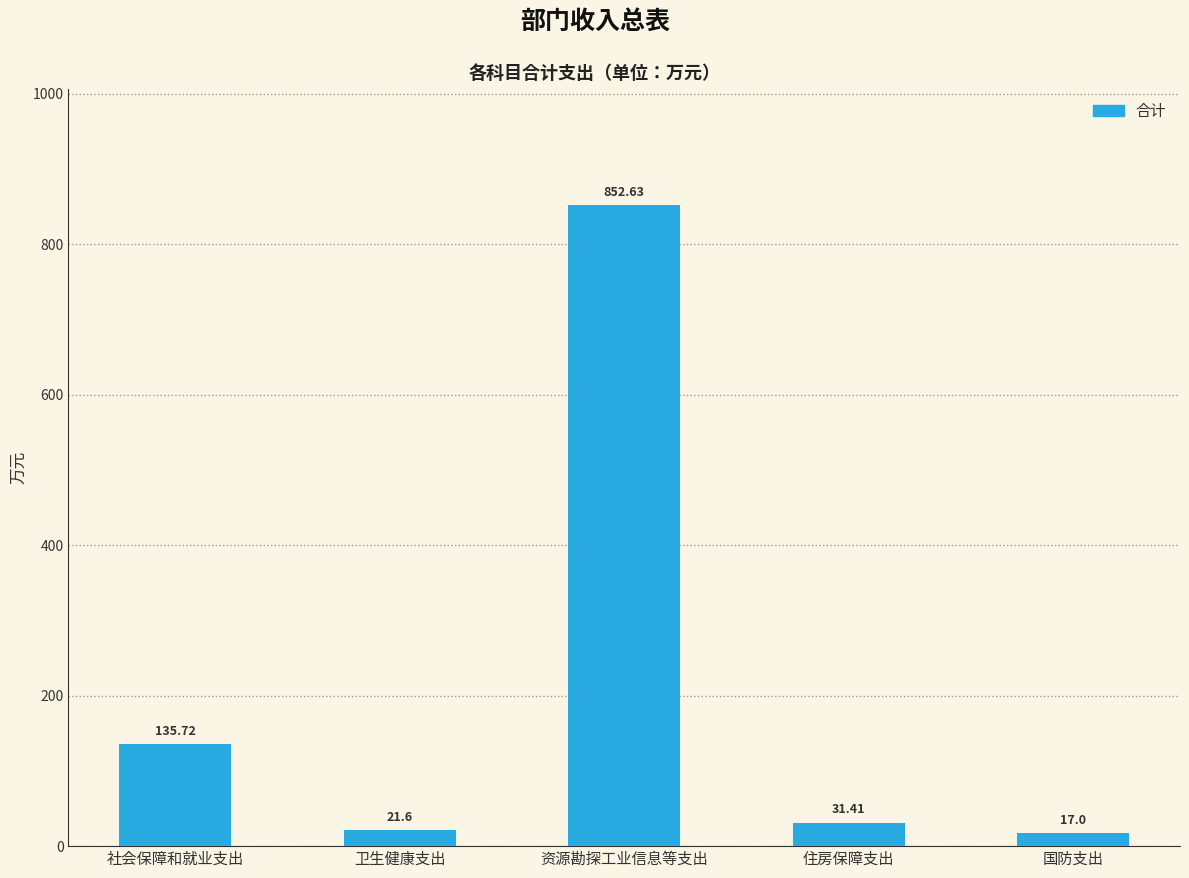

Which category has the highest value across all series?

资源勘探工业信息等支出